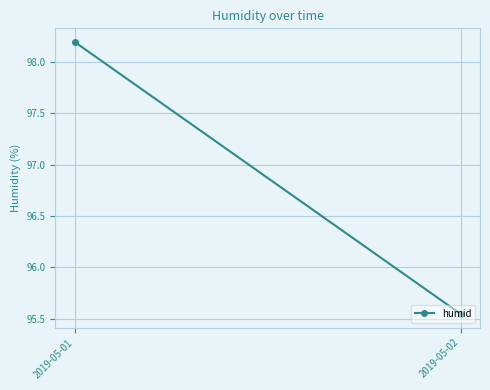

What is the average value?

96.9